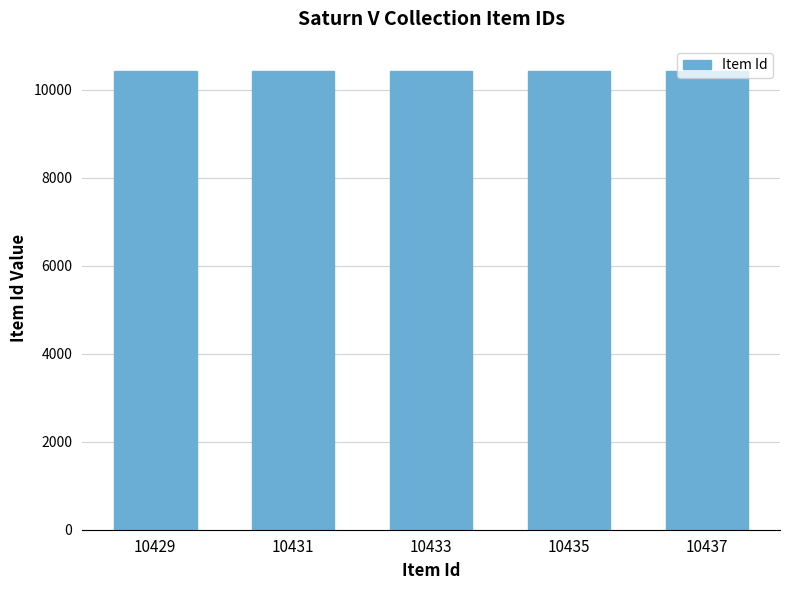

The chart shows a value of 4062 at 10437. True or false?

False